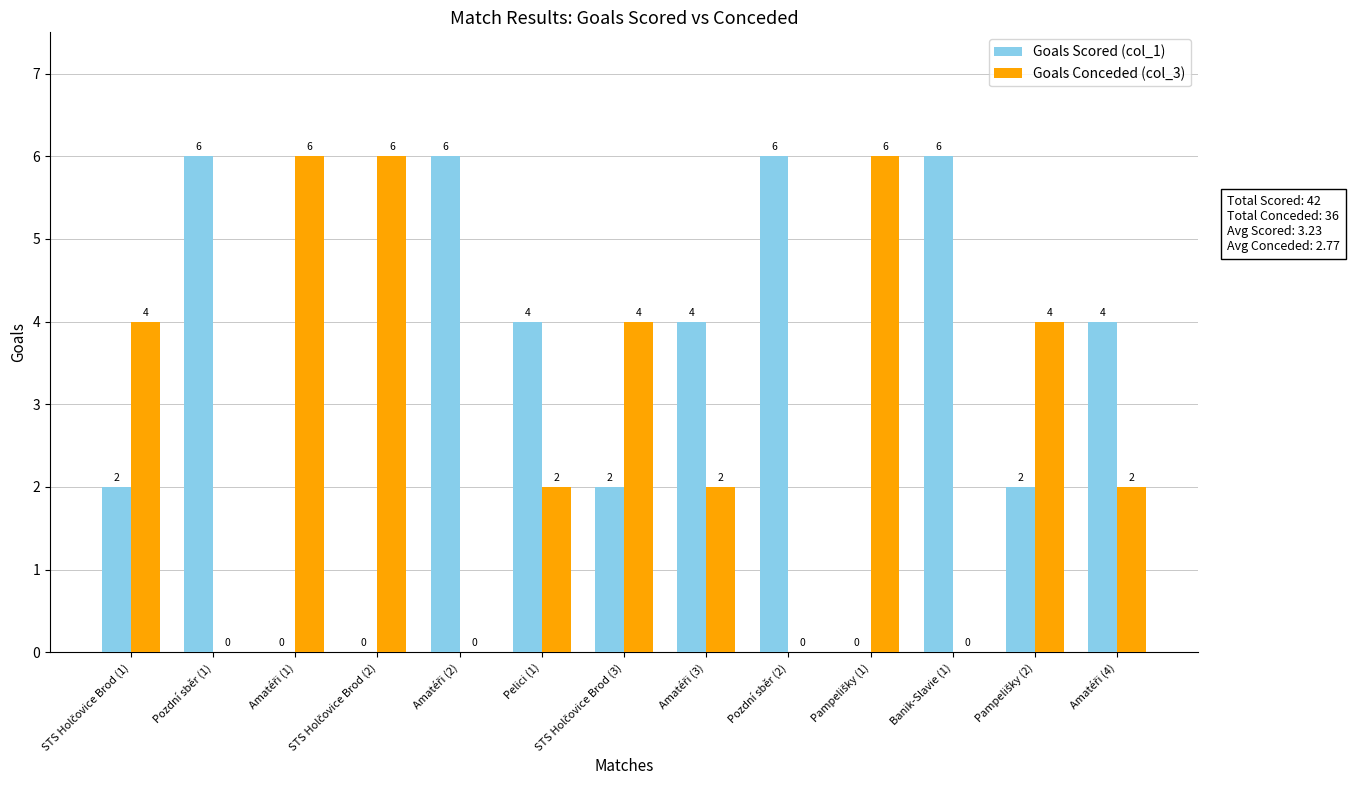

What are all the series names shown in the legend?

Goals Scored (col_1), Goals Conceded (col_3)